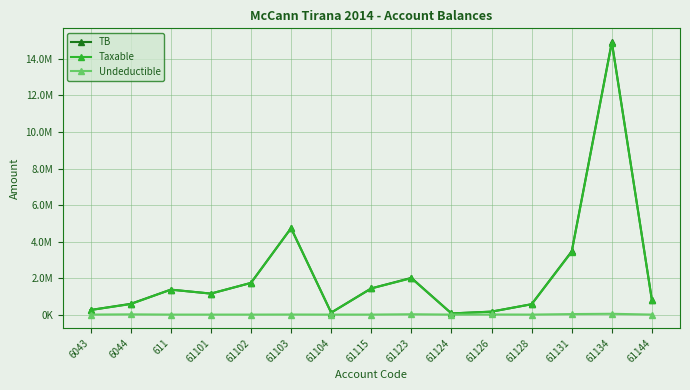

What is the label of the 12th point from the left?

61128